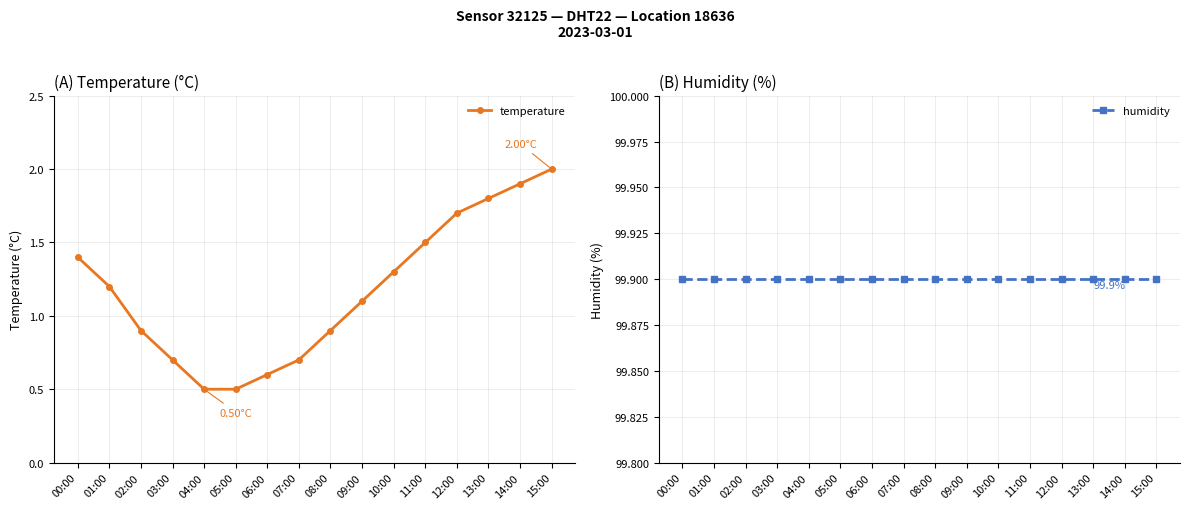

Rank the series by their average value, from lowest to highest.

temperature, humidity